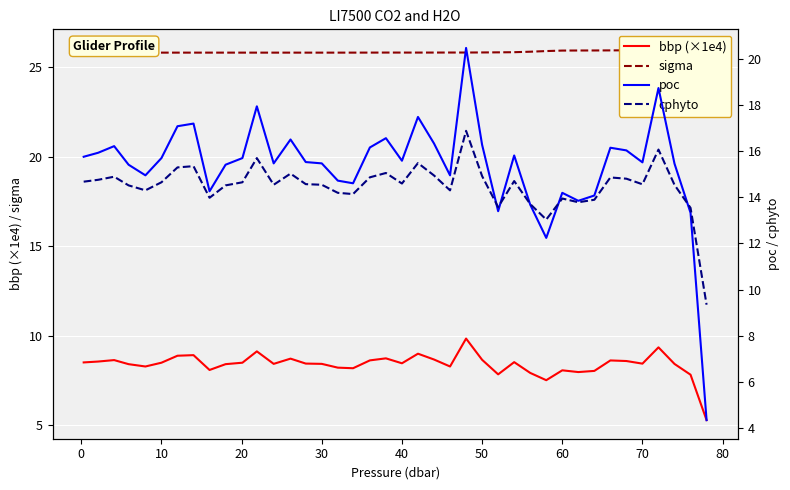

True or false: bbp (×1e4) and cphyto intersect in this chart.

False